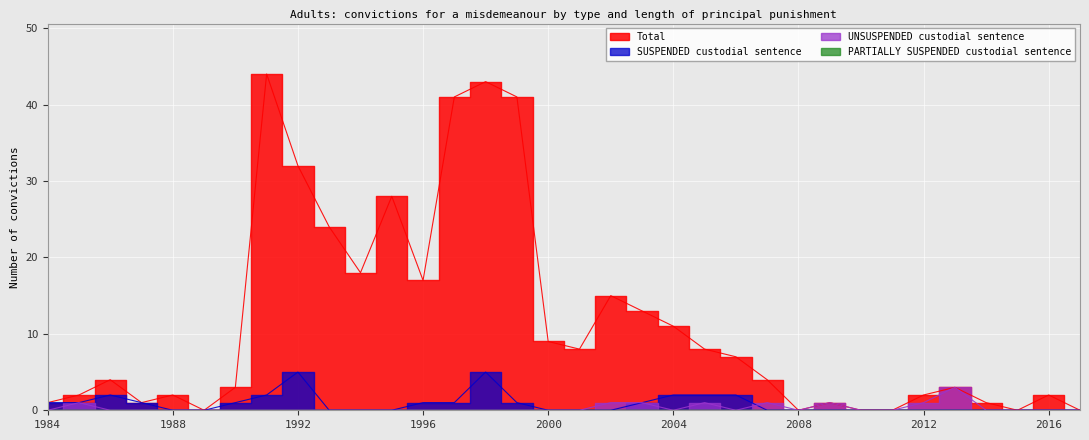

Rank the categories by UNSUSPENDED custodial sentence value from highest to lowest.

2013, 1985, 2002, 2003, 2005, 2007, 2009, 2012, 1984, 1986, 1987, 1988, 1989, 1990, 1991, 1992, 1993, 1994, 1995, 1996, 1997, 1998, 1999, 2000, 2001, 2004, 2006, 2008, 2010, 2011, 2014, 2015, 2016, 2017